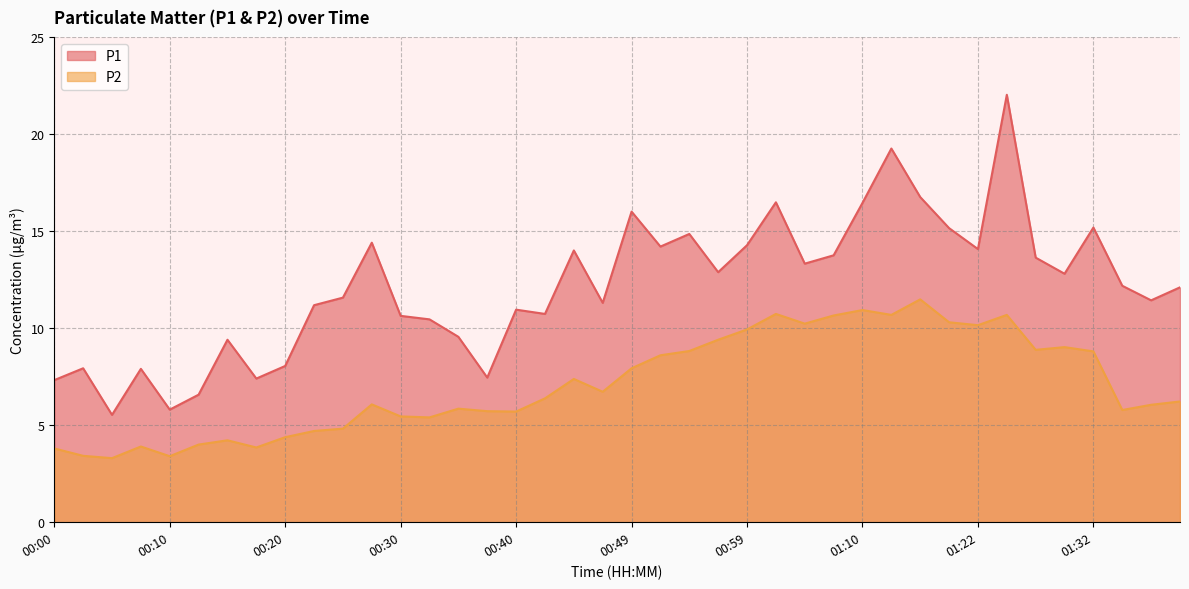

The P2 series shows 5.5 at 00:30. True or false?

True